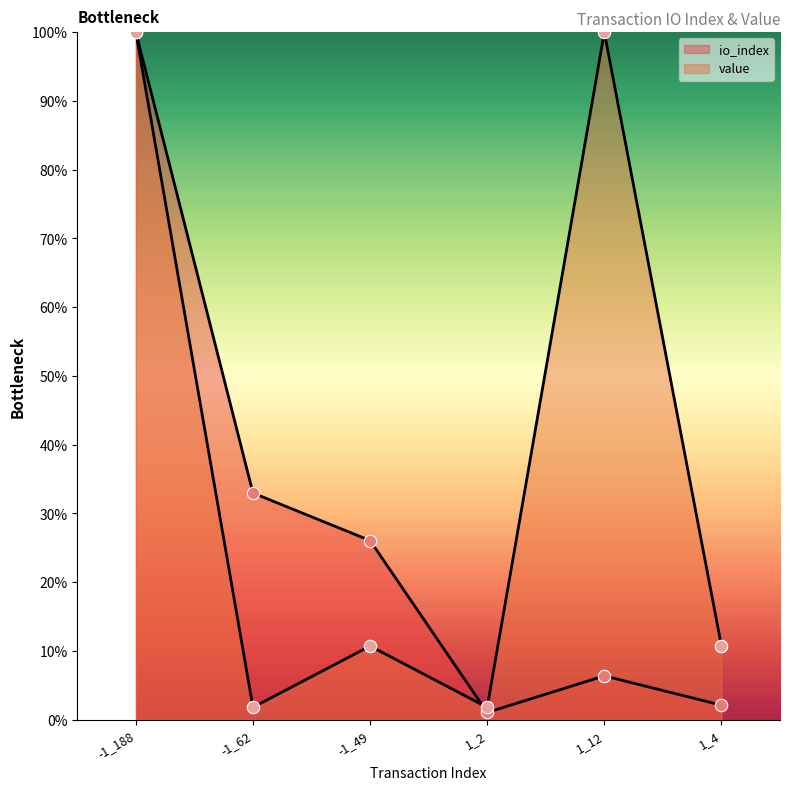

What are all the series names shown in the legend?

io_index, value